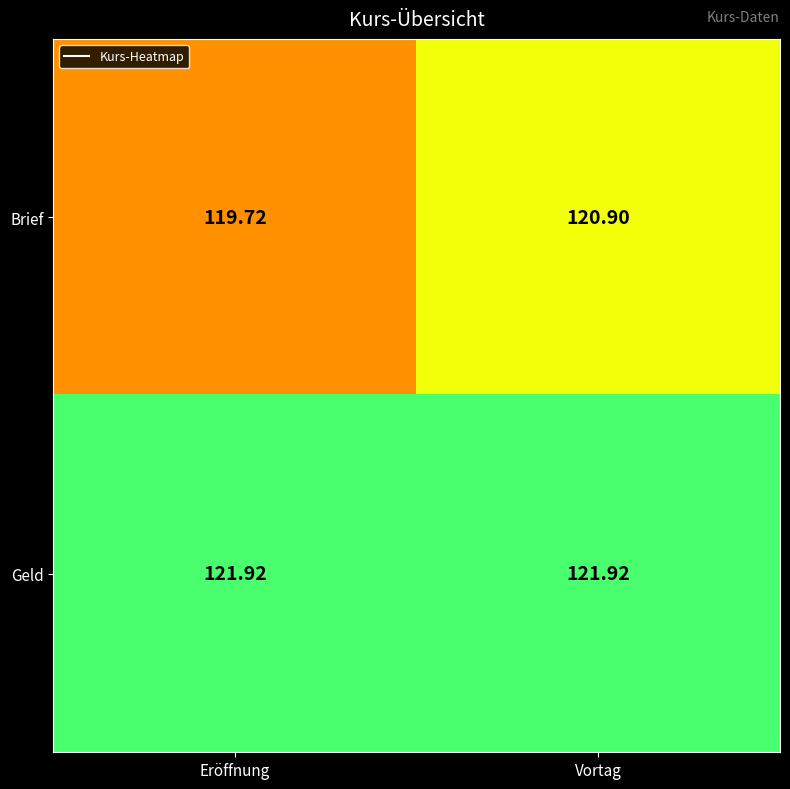

At Eröffnung, list the series in order from smallest to largest.

Brief, Geld